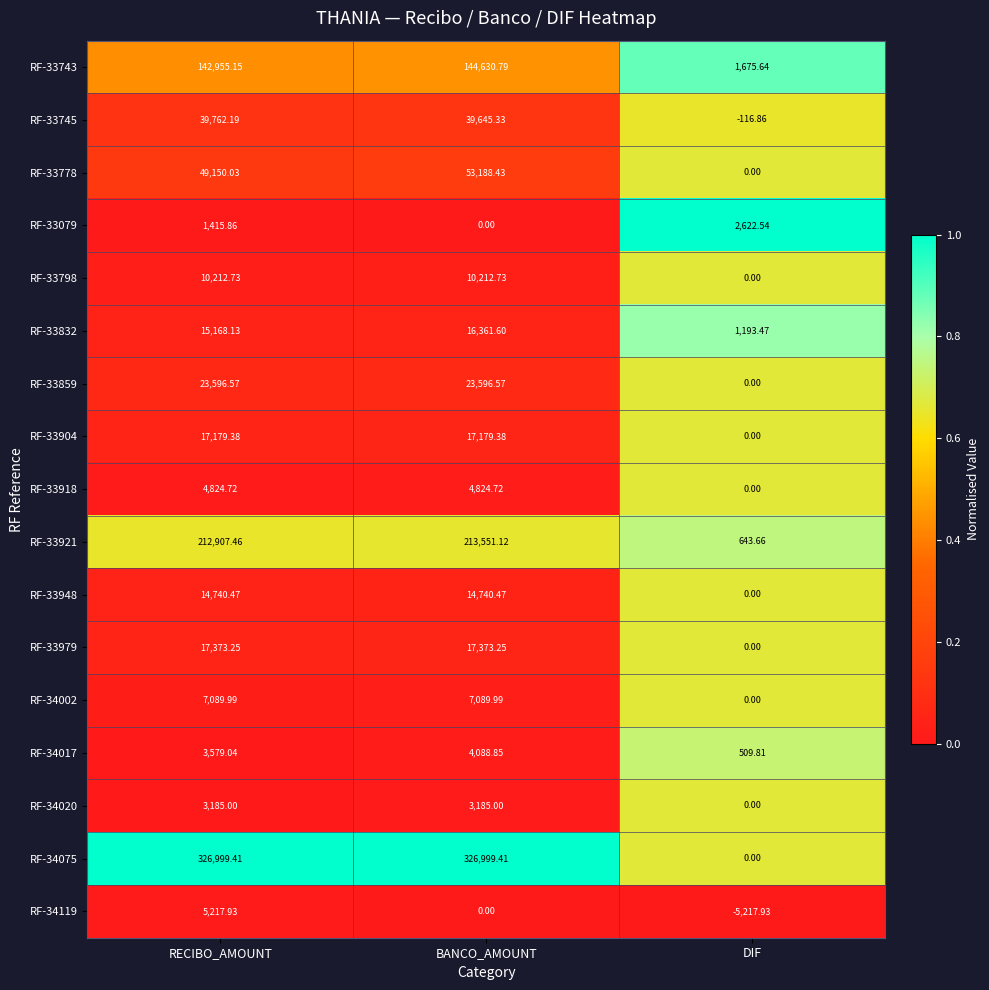

List the series in order of their peak value, lowest first.

RF-33079, RF-34020, RF-34017, RF-33918, RF-34119, RF-34002, RF-33798, RF-33948, RF-33832, RF-33904, RF-33979, RF-33859, RF-33745, RF-33778, RF-33743, RF-33921, RF-34075